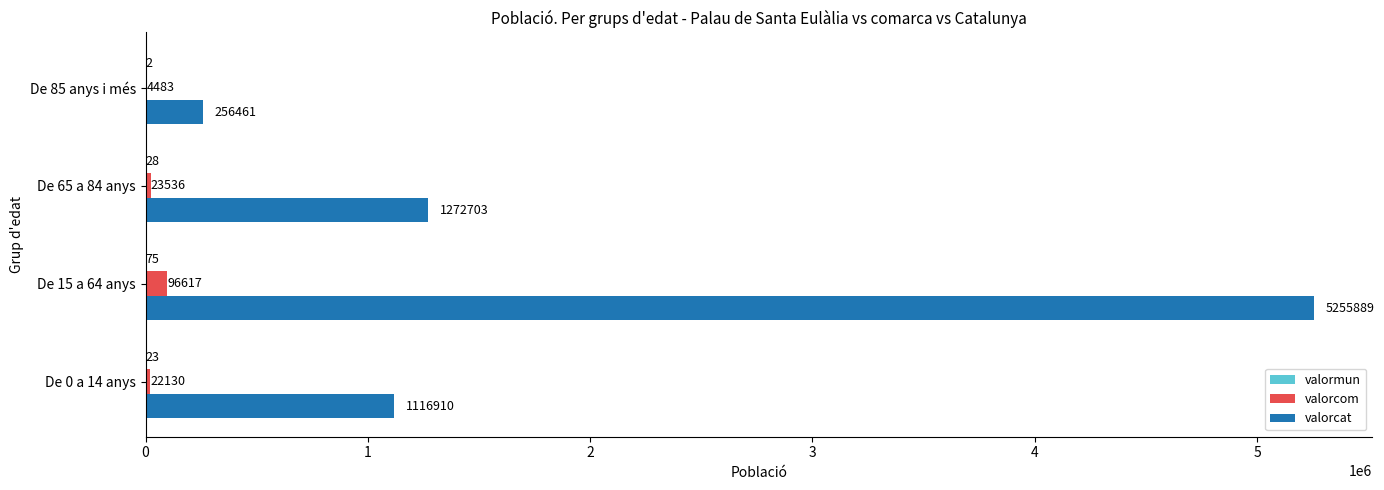

Which category has the highest value in the valorcat series?

De 15 a 64 anys